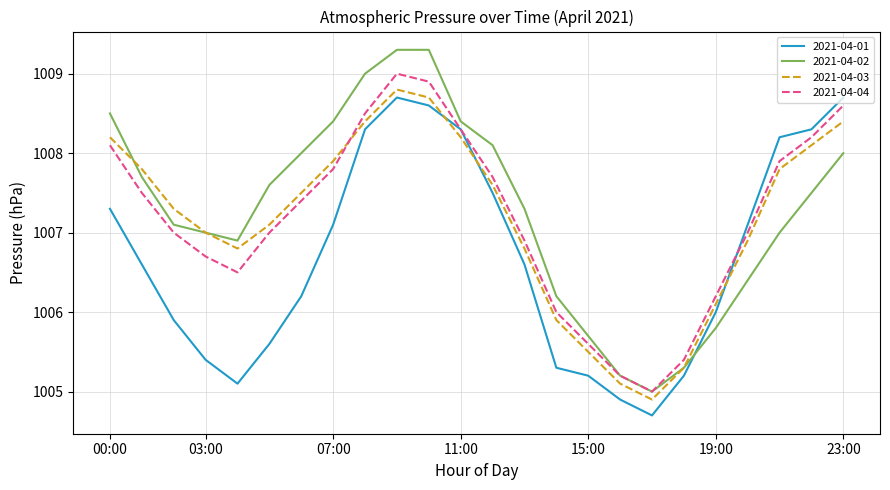

How many intersections are there between 2021-04-02 and 2021-04-01?

1